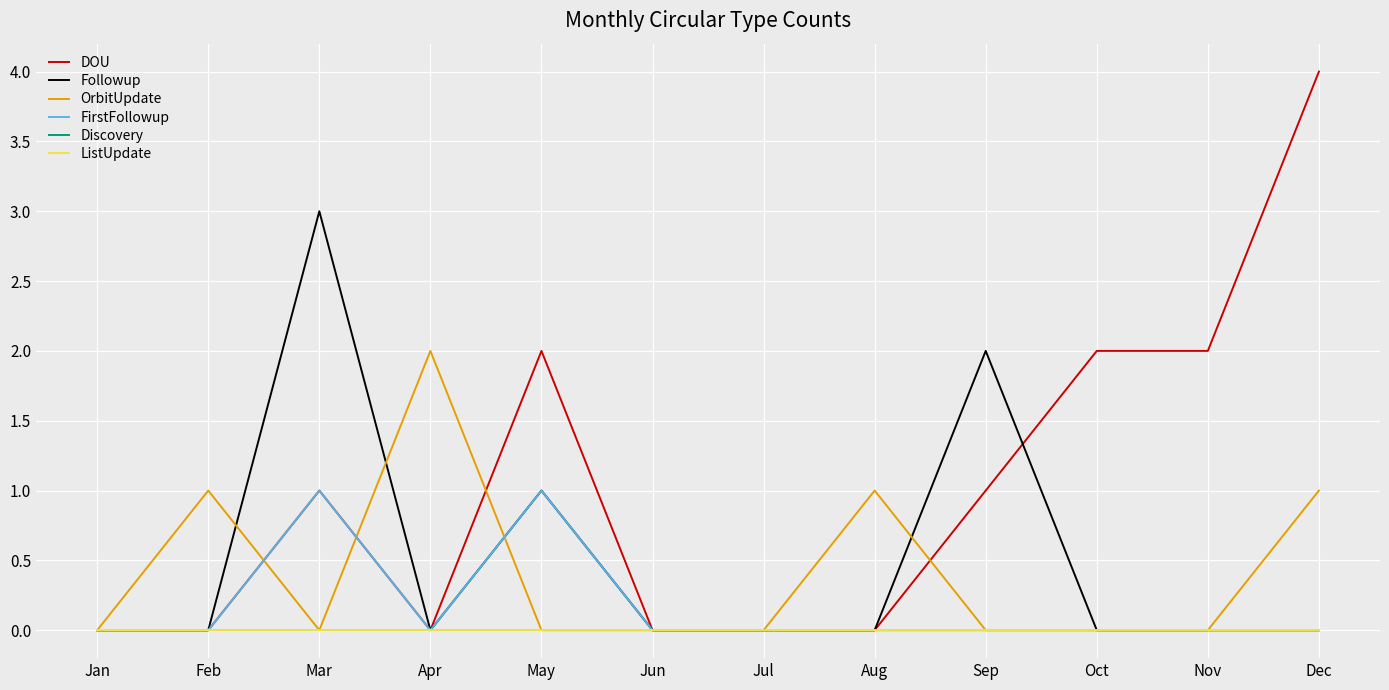

True or false: ListUpdate has more than 1 points higher than both neighbors.

False